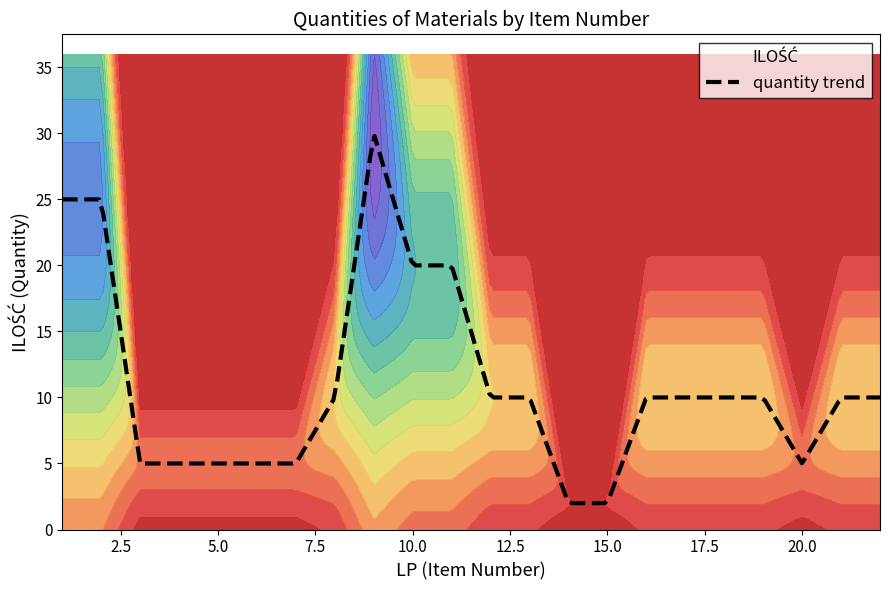

How many interior local peaks (higher than both neighbors) does the data have?

1